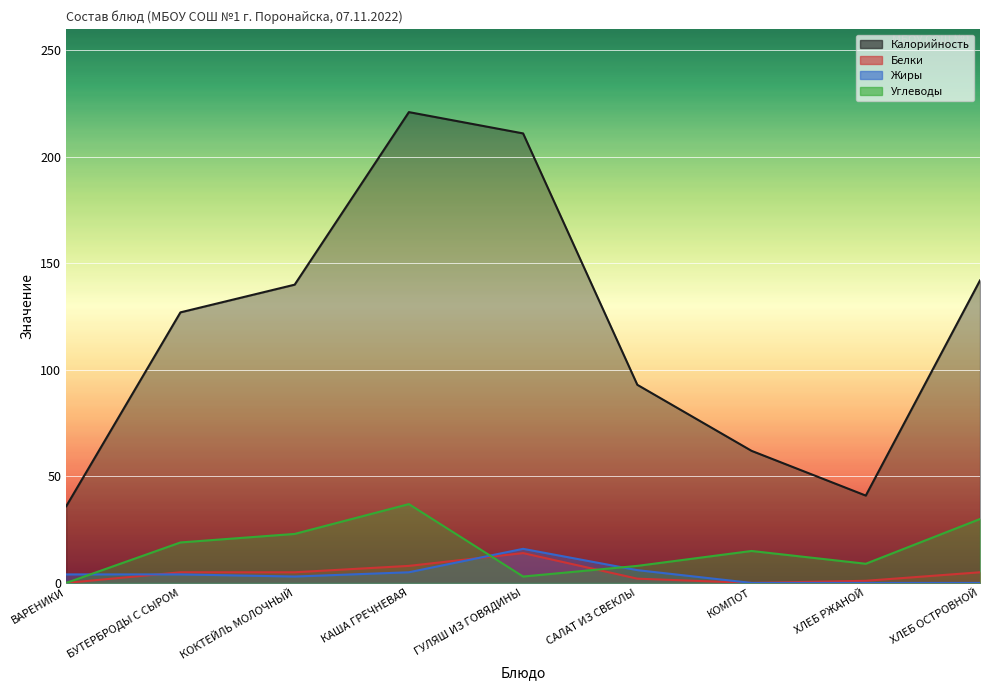

Which series has the widest spread of values?

Калорийность